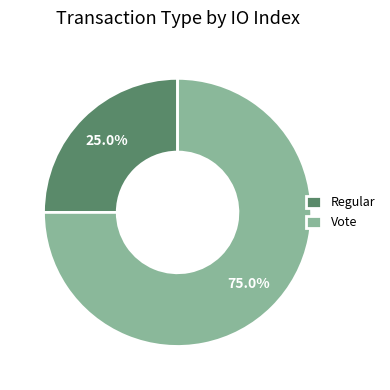

To the nearest percent, what is the difference between the largest and smallest slice percentages?

50%